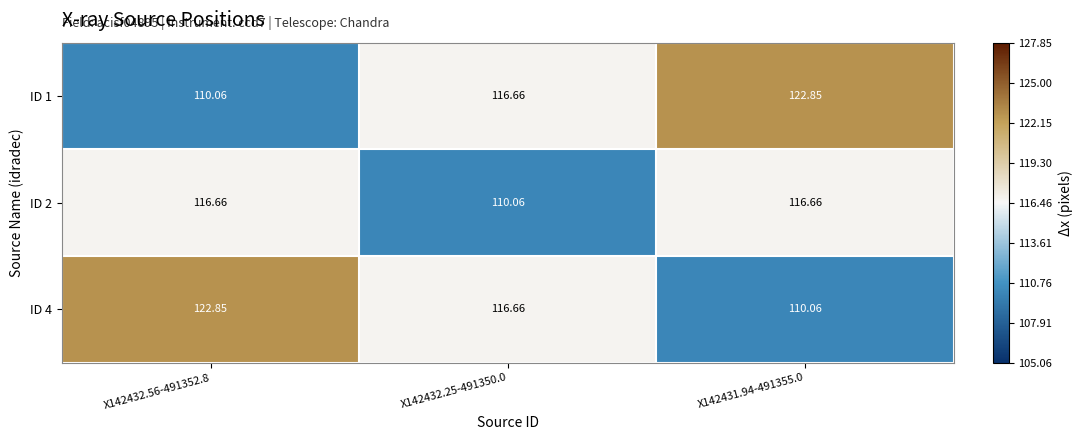

Is the value of ID 2 at X142432.56-491352.8 greater than the value of ID 4 at X142431.94-491355.0?

Yes